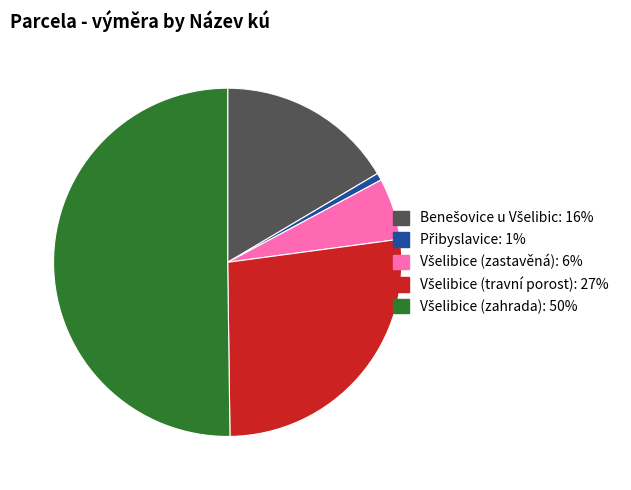

What is the smallest slice in the pie chart?

Přibyslavice